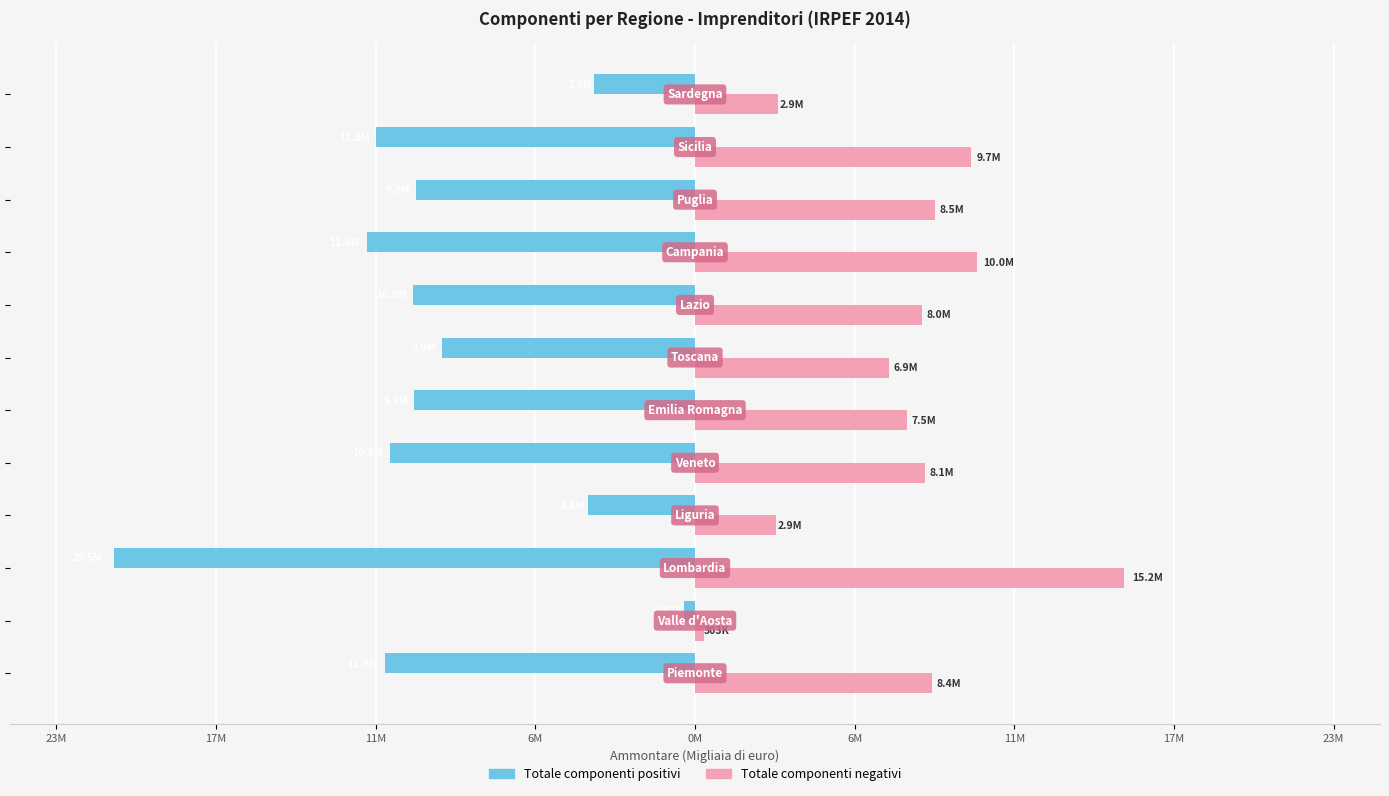

What are all the series names shown in the legend?

Totale componenti positivi, Totale componenti negativi